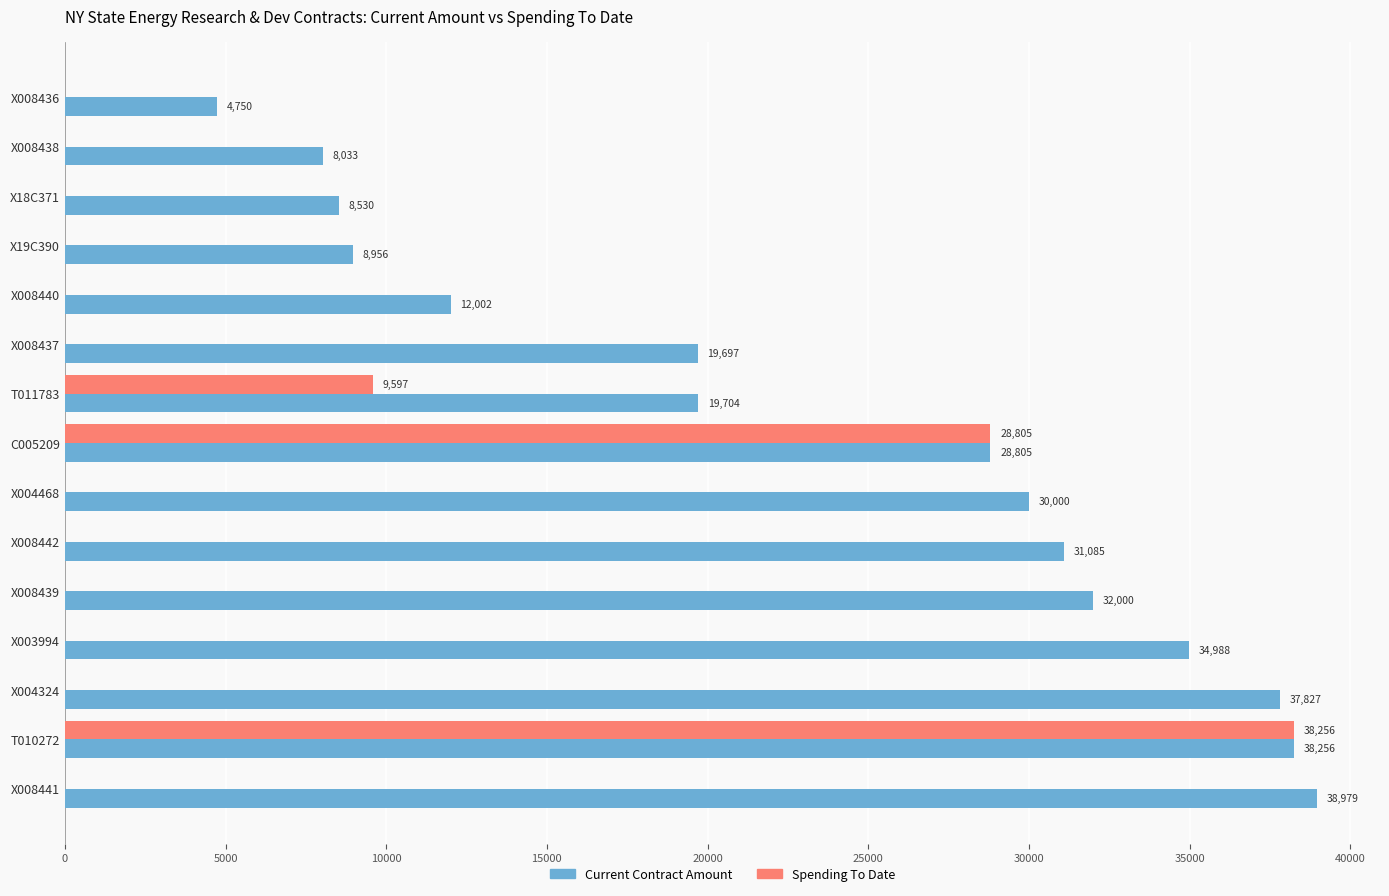

Which series has the largest total across all categories?

Current Contract Amount